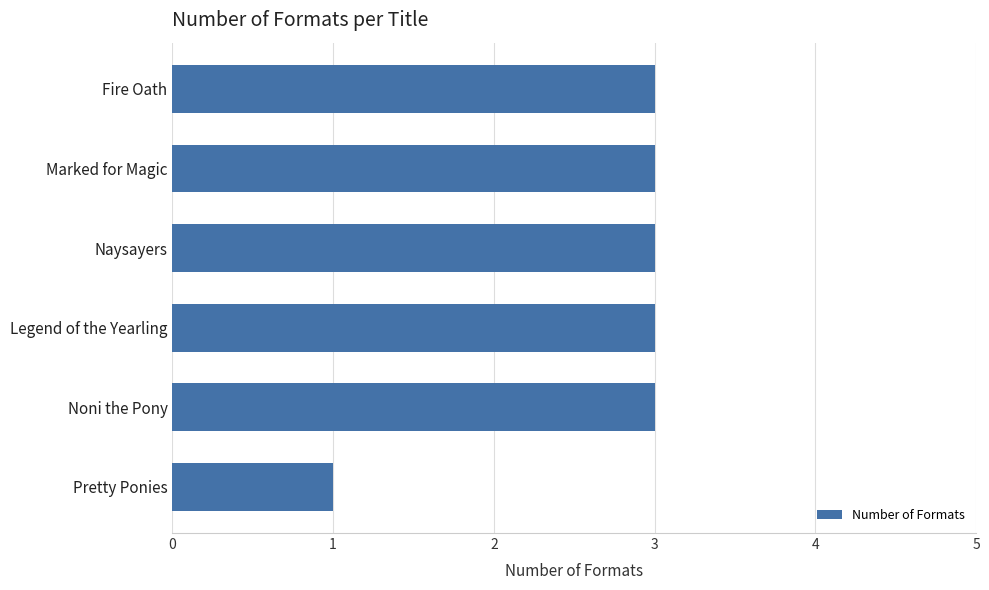

The chart shows a value of 2 at Marked for Magic. True or false?

False